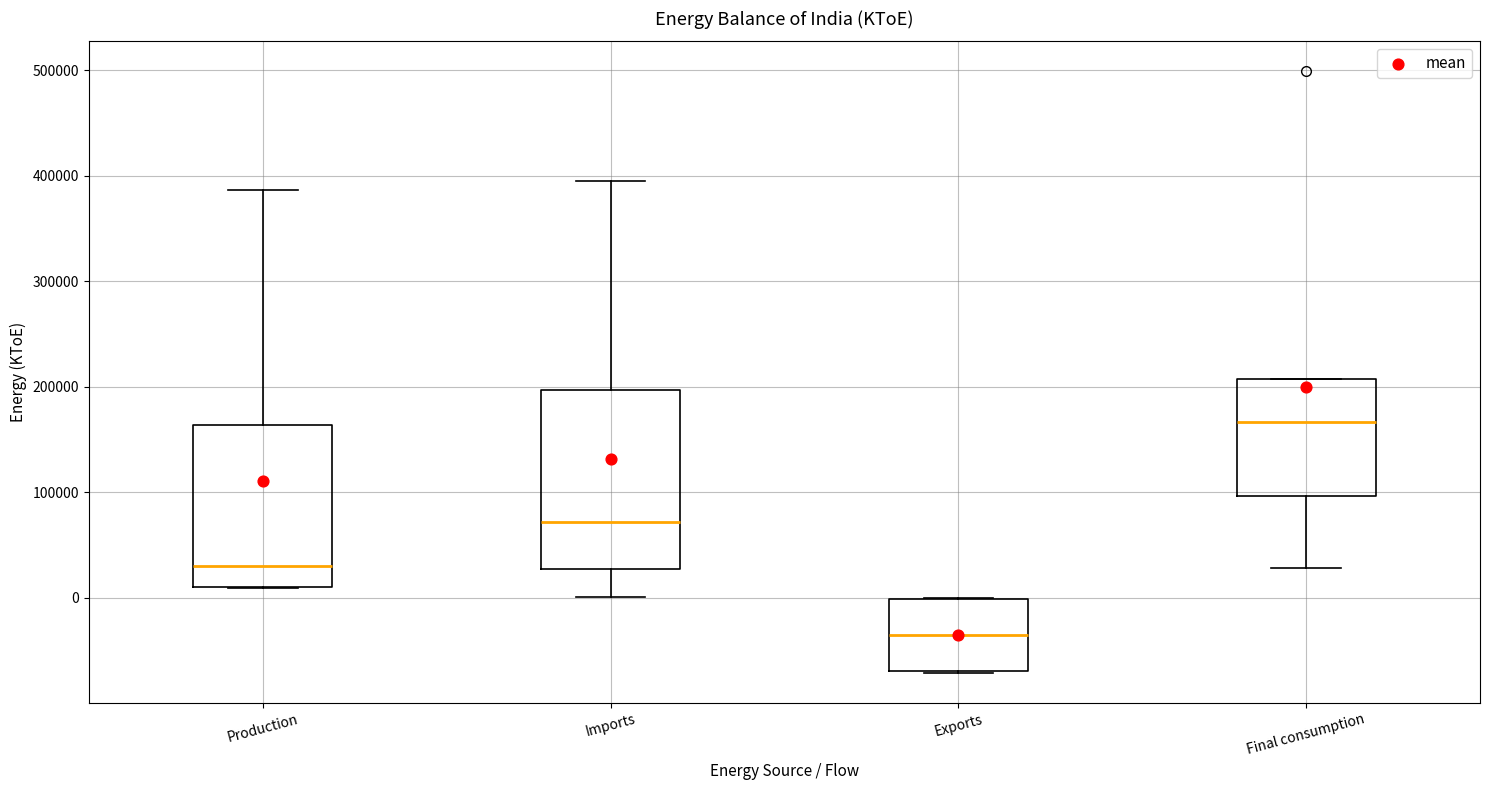

Reading left to right, read every box against the y-axis: the position of its median line, the range the box covers, and the ends of its whiskers. The values are not printed on the chart, so give them approximately, as read against the axis.

Production: median 30000, box 10000 to 160000, whiskers 10000 to 390000
Imports: median 70000, box 30000 to 200000, whiskers 0 to 400000
Exports: median -40000, box -70000 to 0, whiskers -70000 to 0
Final consumption: median 170000, box 100000 to 210000, whiskers 30000 to 210000